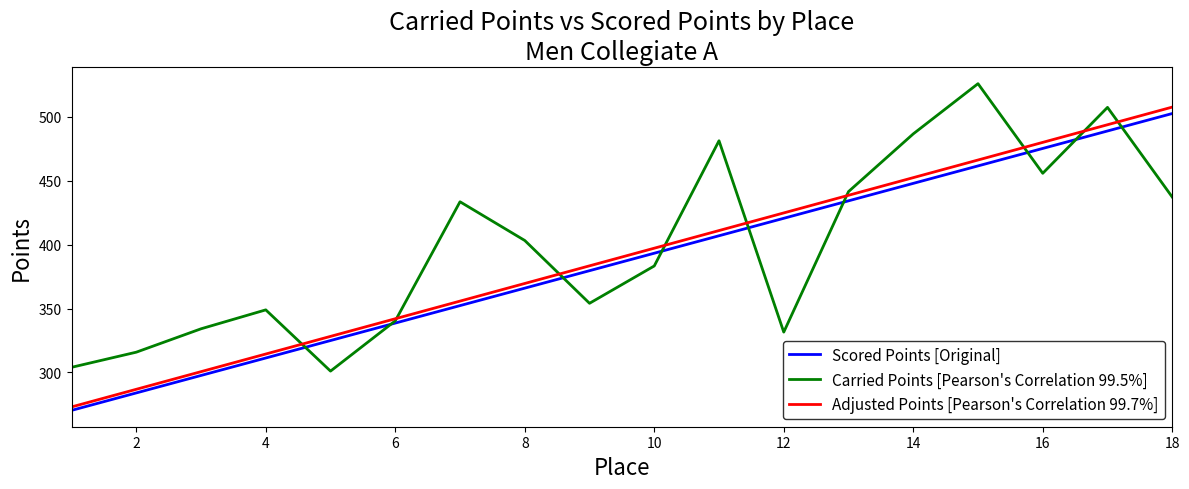

What are all the series names shown in the legend?

Scored Points [Original], Carried Points [Pearson's Correlation 99.5%], Adjusted Points [Pearson's Correlation 99.7%]